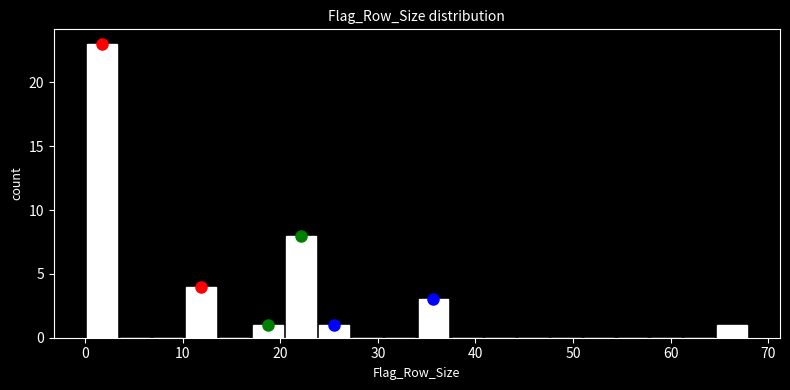

Read against the x-axis, roughly where is the centre of the tallest bar?

2